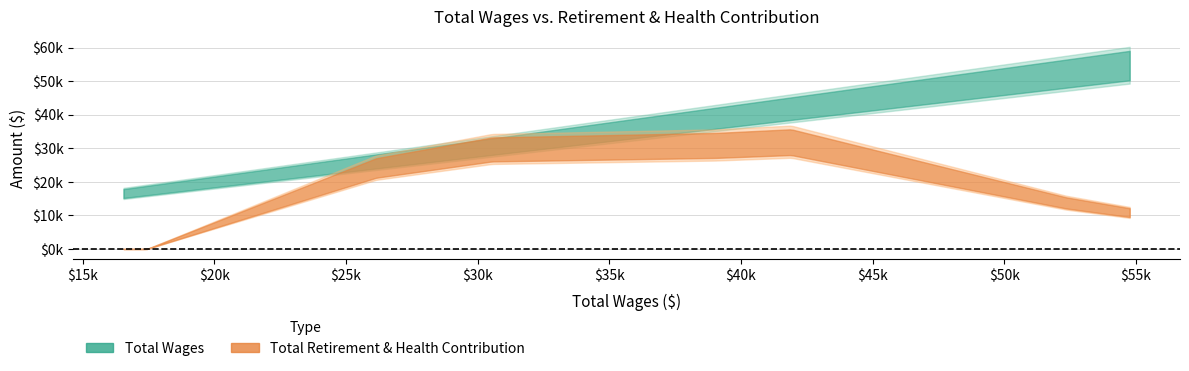

Read the x_values value at 6.

17438